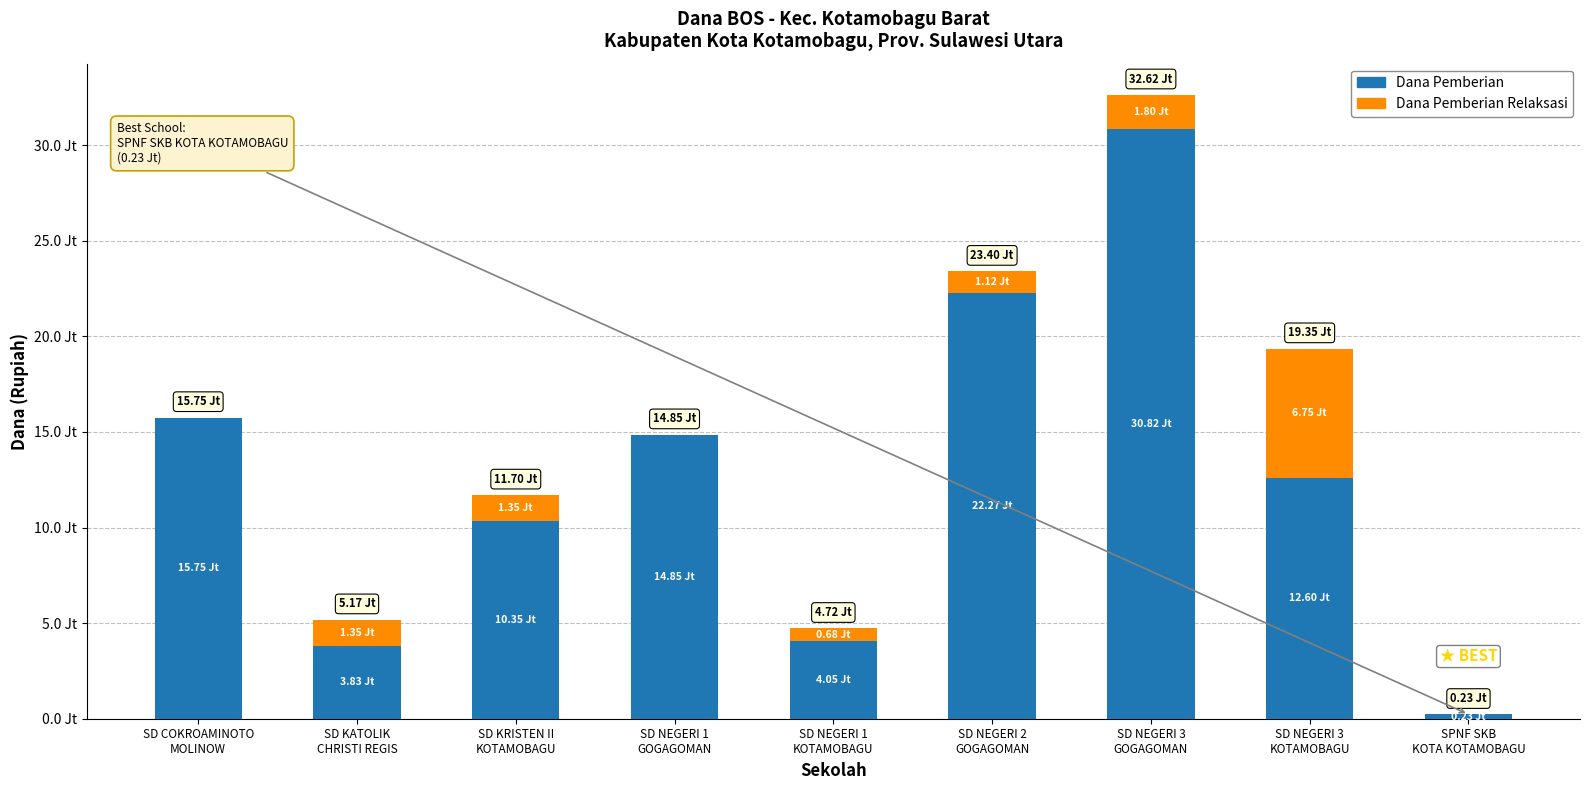

What are all the series names shown in the legend?

Dana Pemberian, Dana Pemberian Relaksasi